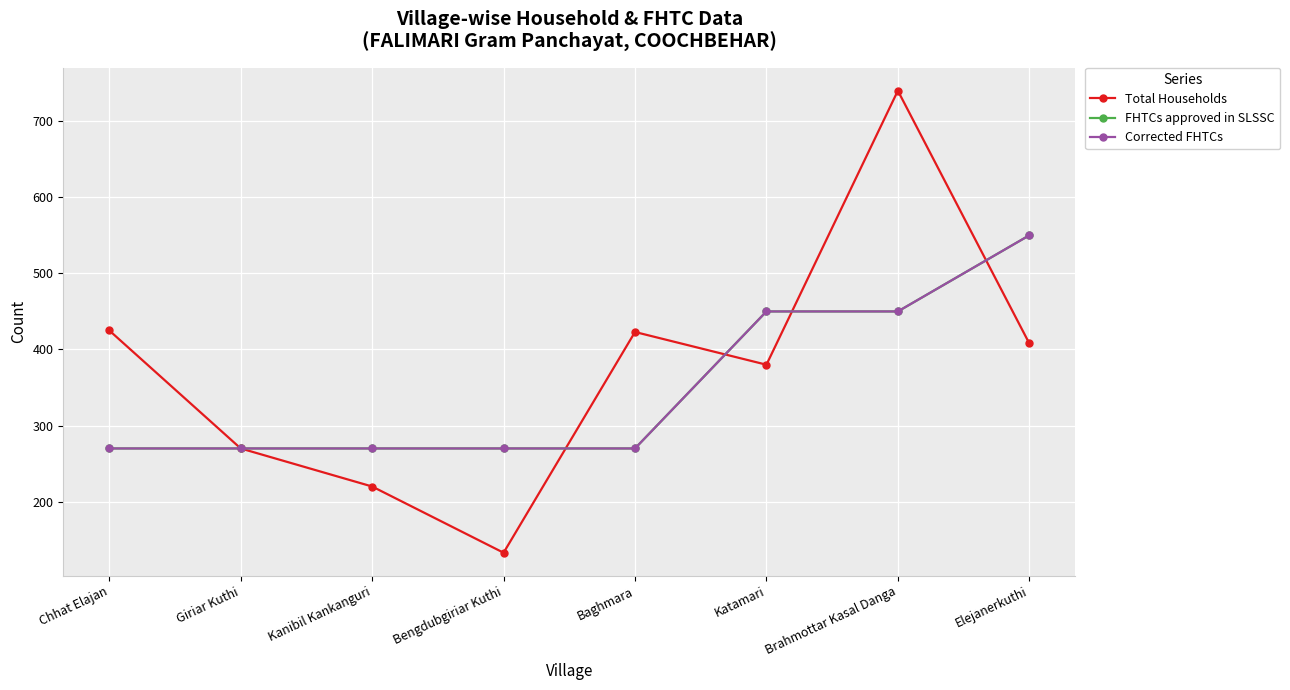

Which category has the lowest value in the Corrected FHTCs series?

Chhat Elajan